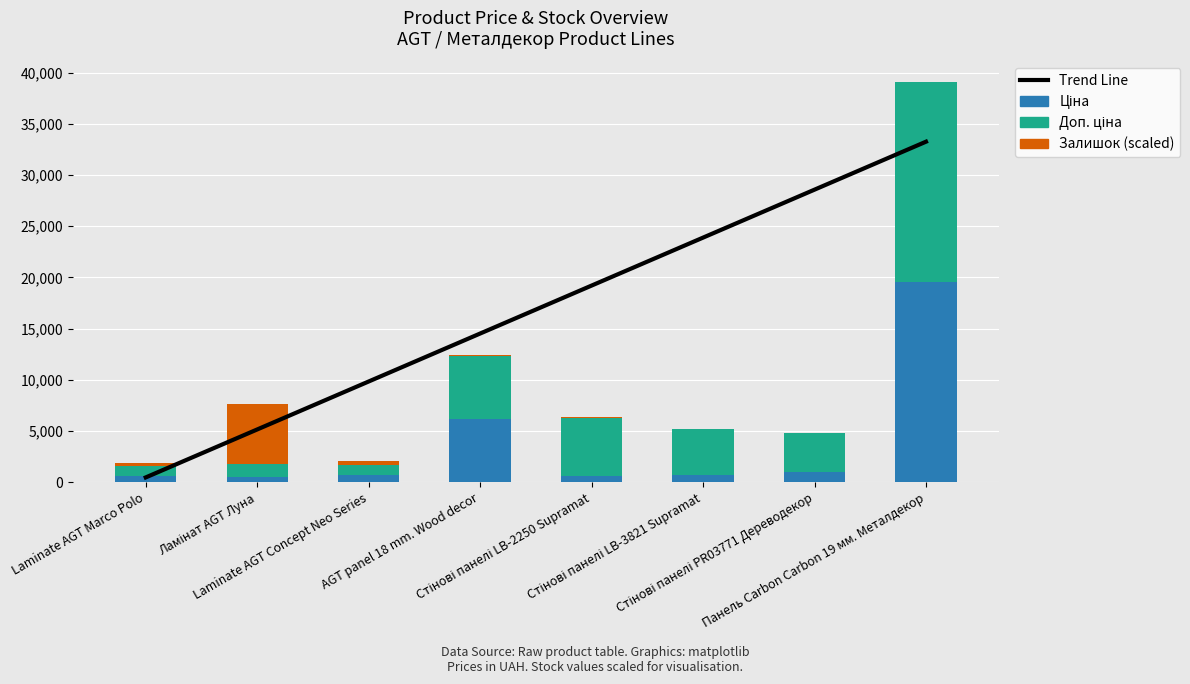

Rank the categories by Ціна value from highest to lowest.

Панель Carbon Carbon 19 мм. Металдекор, AGT panel 18 mm. Wood decor, Стінові панелі PR03771 Дереводекор, Стінові панелі LB-3821 Supramat, Laminate AGT Concept Neo Series, Laminate AGT Marco Polo, Стінові панелі LB-2250 Supramat, Ламінат AGT Луна